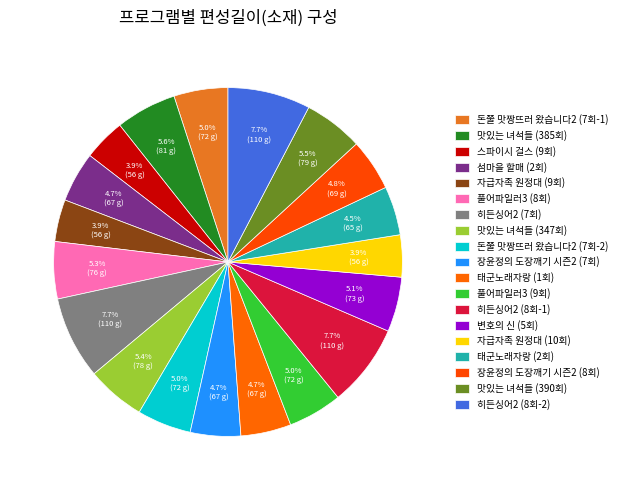

Which category has the biggest portion of the pie?

히든싱어2 (7회)